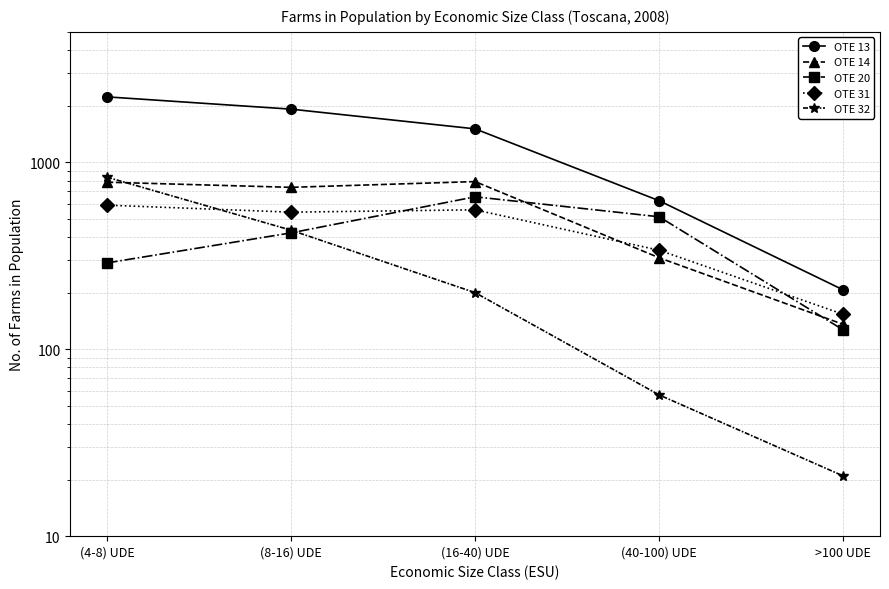

What is the difference between the maximum and second lowest values in the OTE 20 series?

365